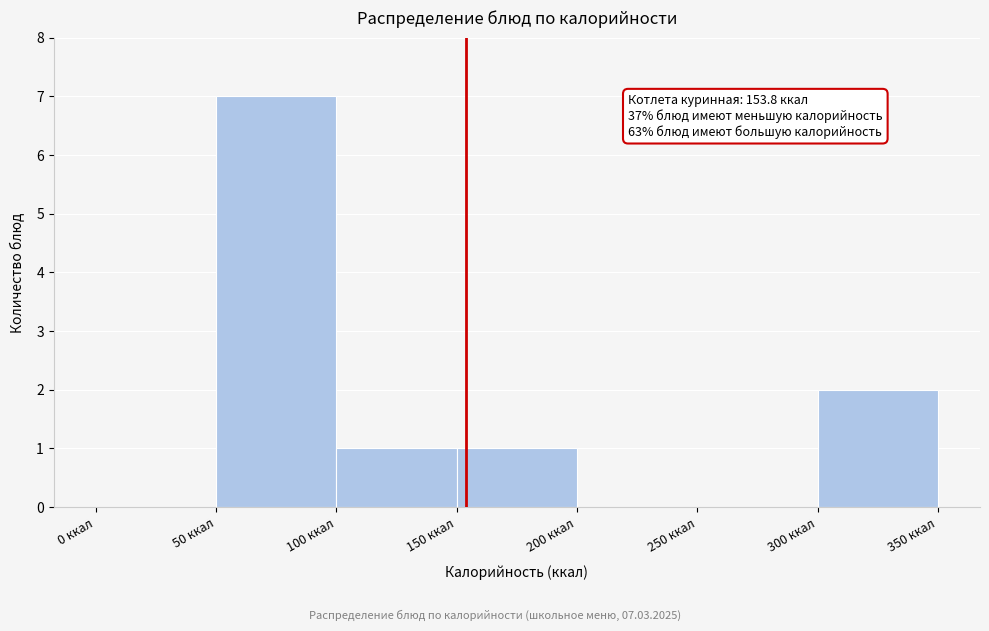

Which range on the x-axis has the tallest bar?

50 to 100